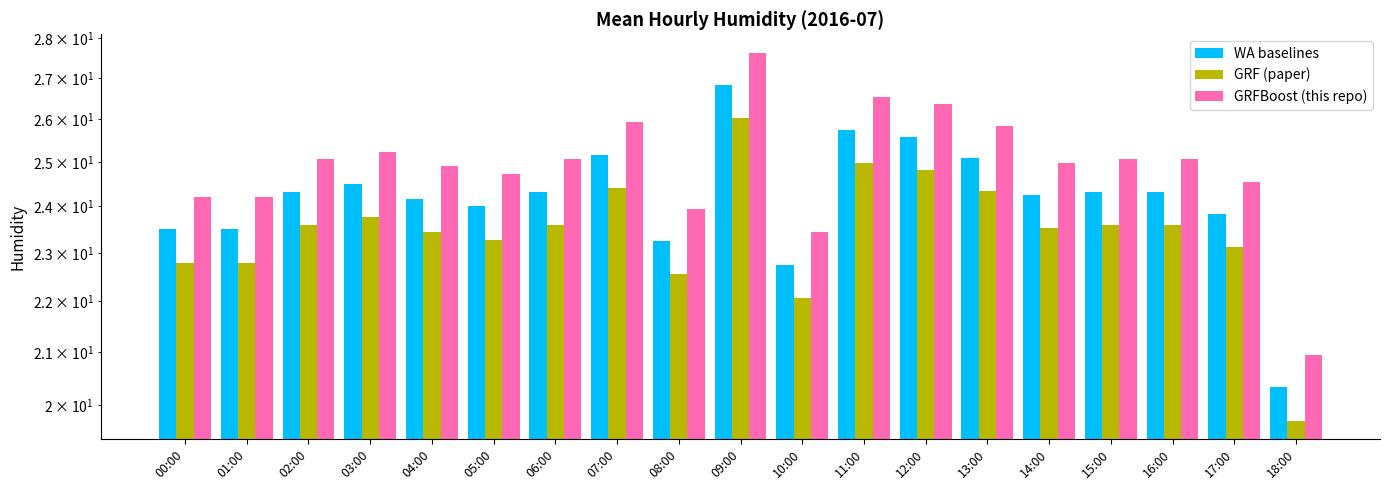

What are all the series names shown in the legend?

WA baselines, GRF (paper), GRFBoost (this repo)